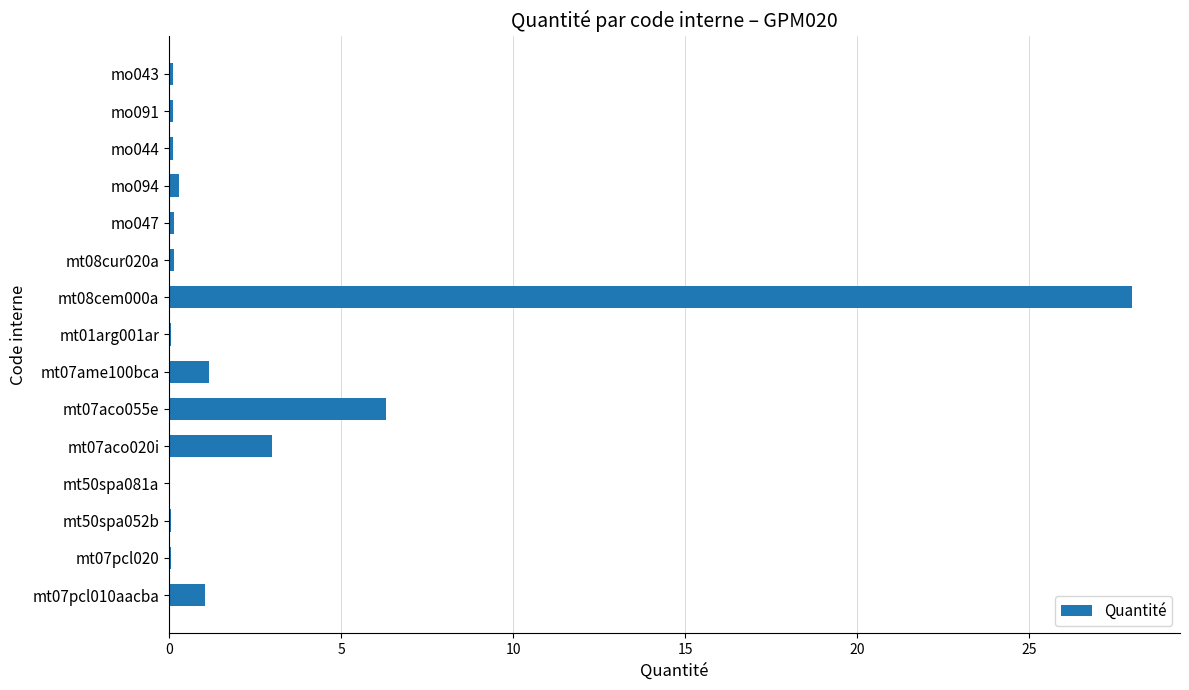

What is the greatest value displayed?

28.0